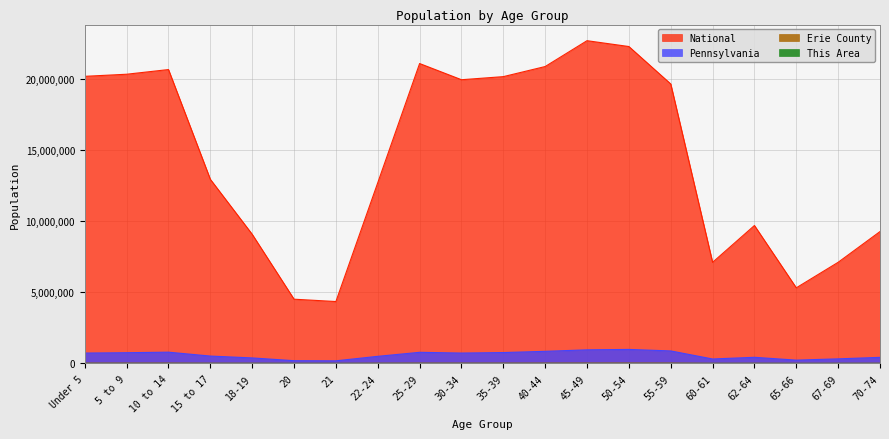

What is the approximate value of Pennsylvania at 67-69, to the nearest 10?

321380